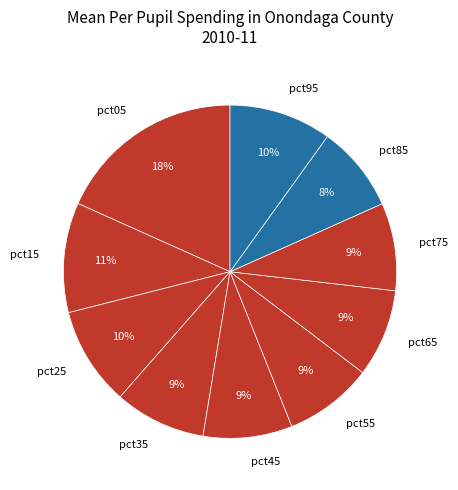

To the nearest percent, what is the difference between the largest and smallest slice percentages?

10%